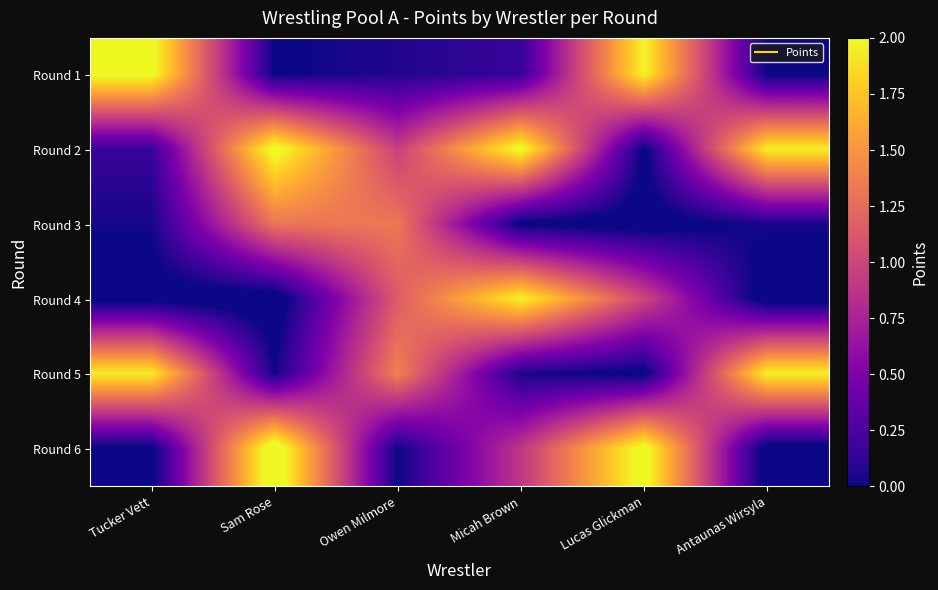

What is the difference between the highest and lowest values at Antaunas Wirsyla?

2.1